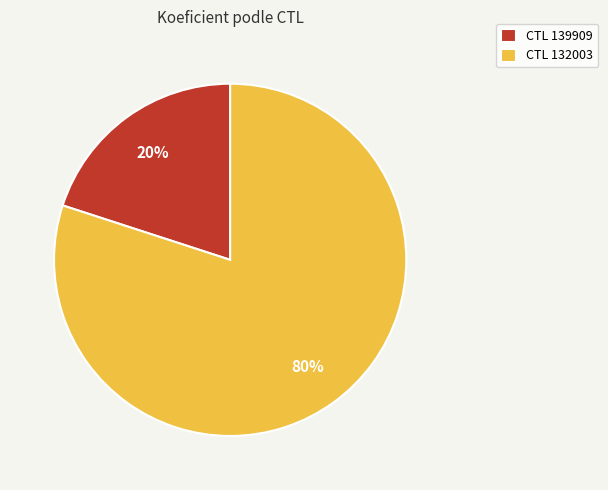

True or false: CTL 132003 accounts for 71% of the total.

False